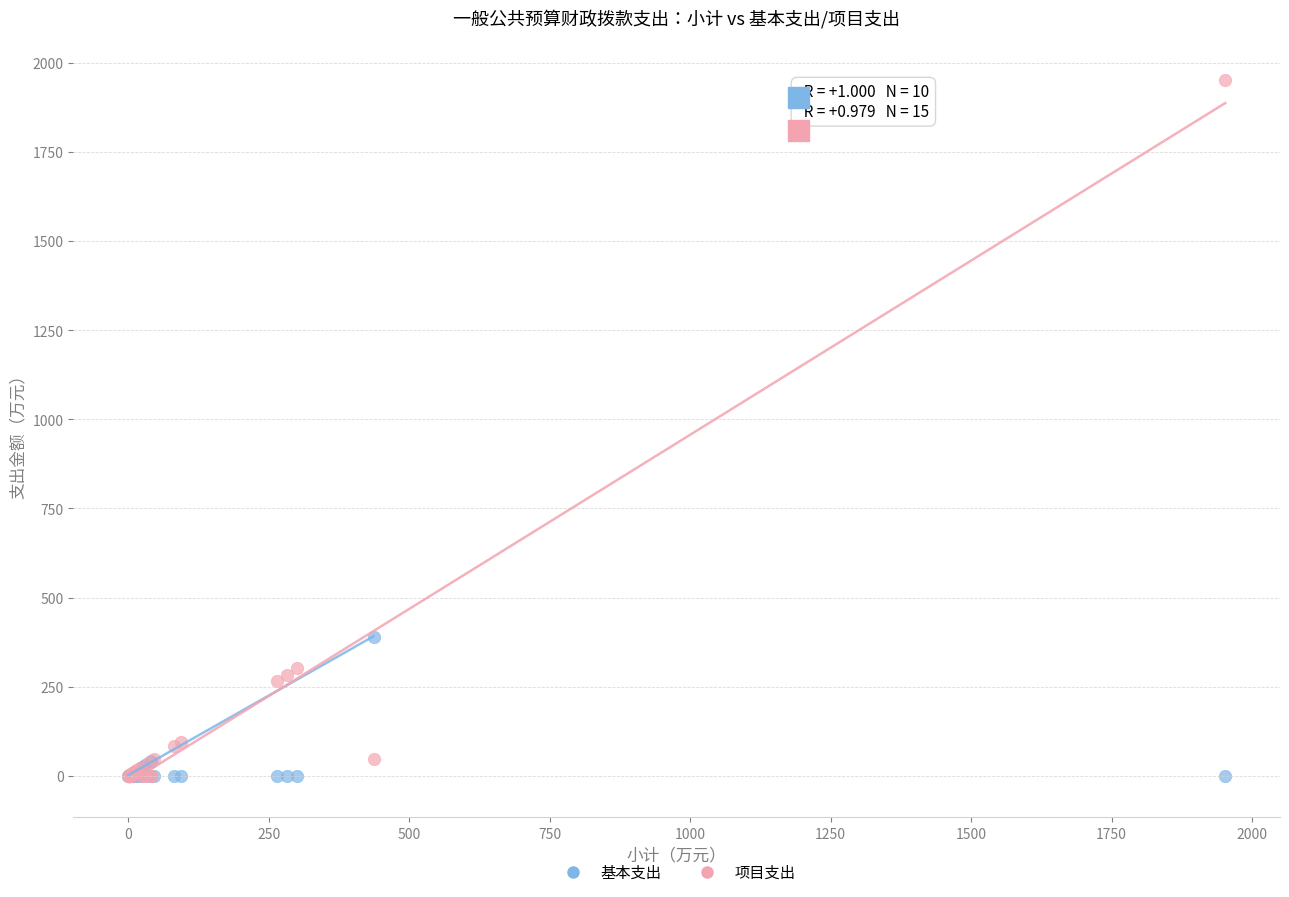

Across all series, what Y value is closest to 975?

390.8